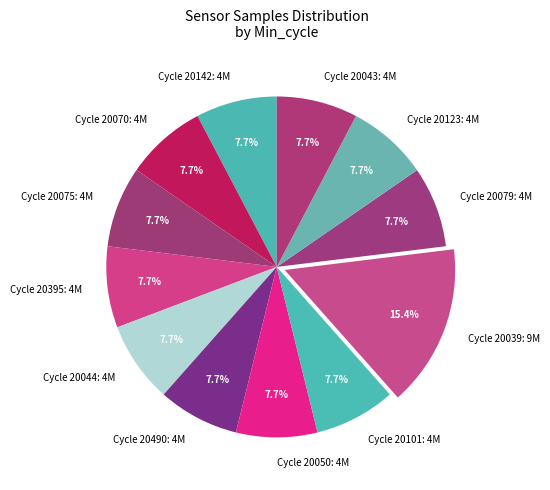

How many segments does this pie chart have?

12